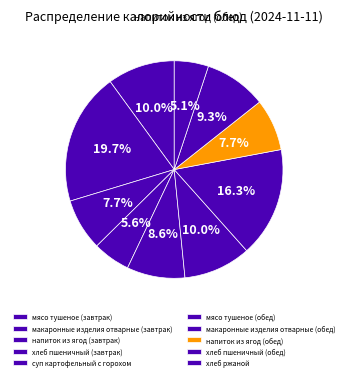

To the nearest percent, what is the combined percentage of напиток из ягод (обед) and напиток из ягод (завтрак)?

15%